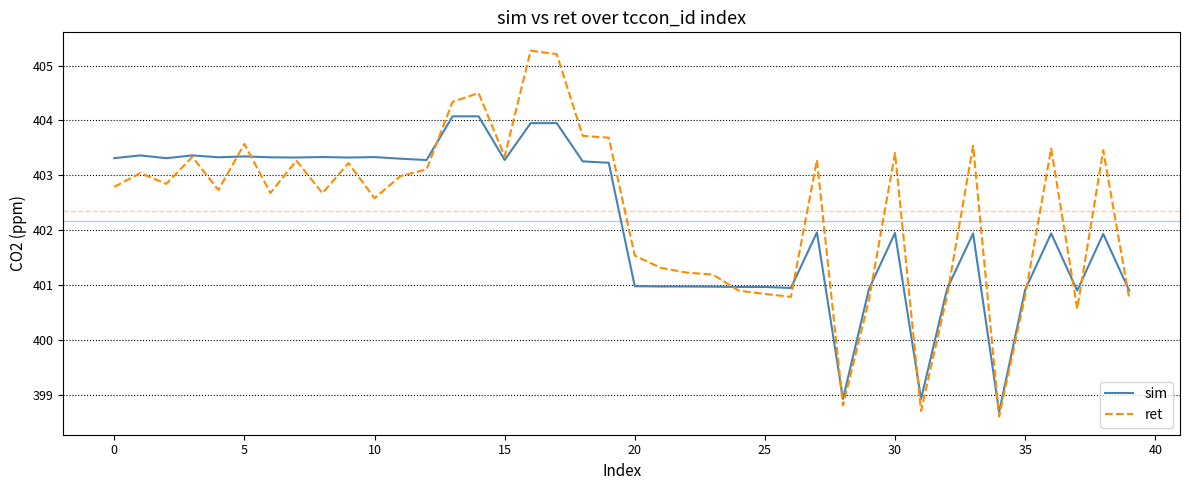

Which series has the largest range (max minus min)?

ret